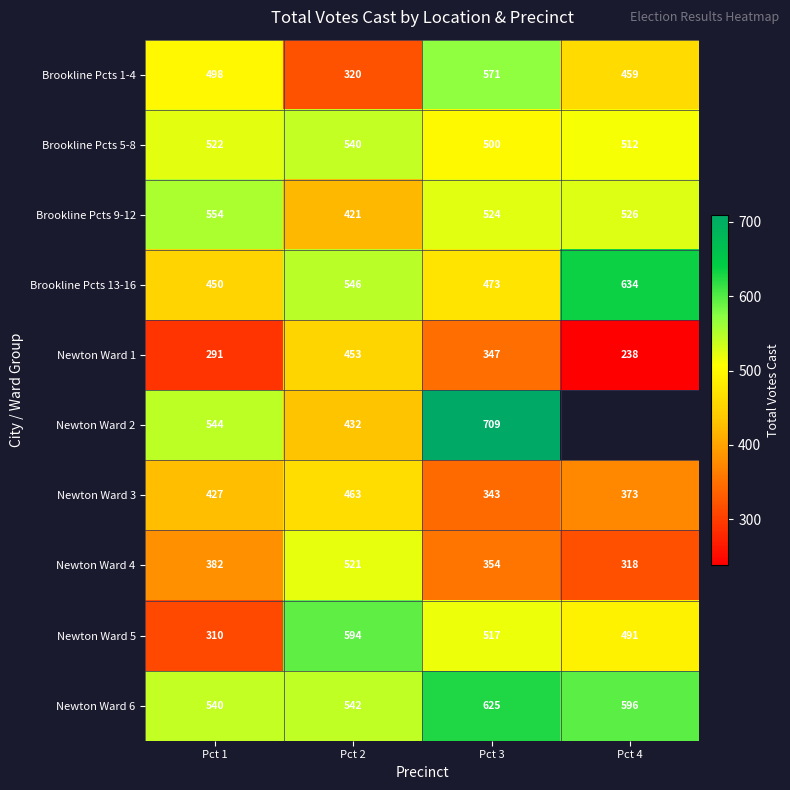

How many values in the Brookline Pcts 5-8 series are below 522?

2